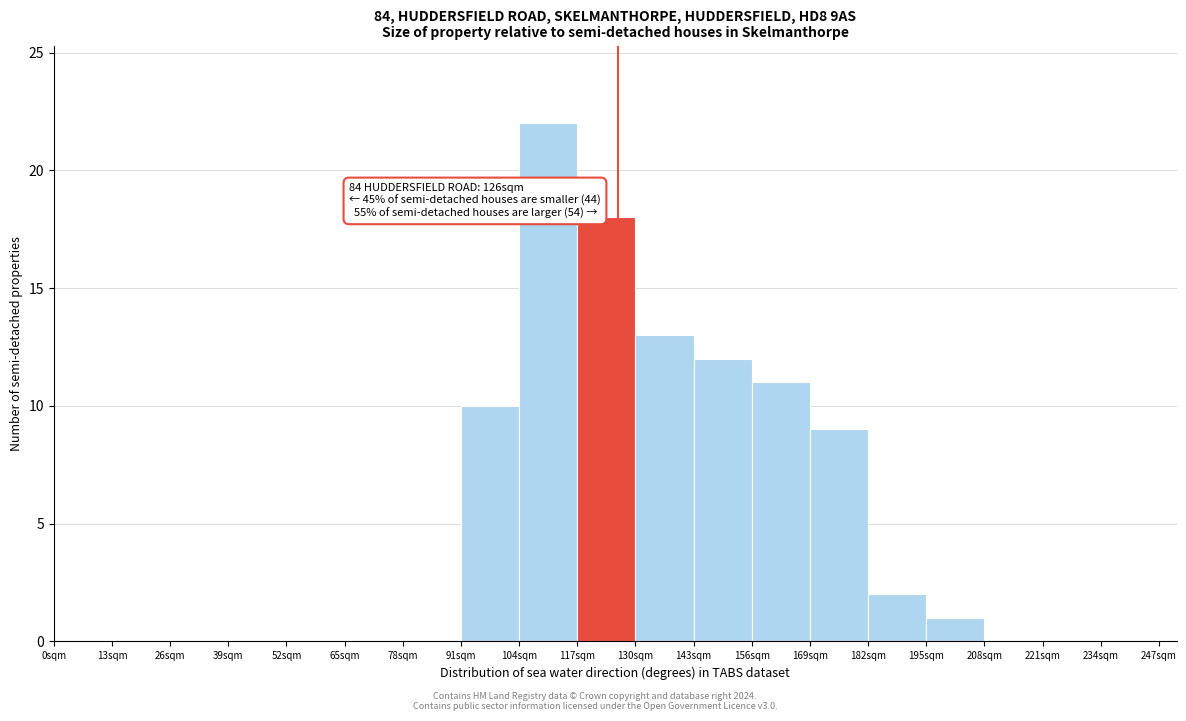

Over which range of the x-axis is the bar tallest?

104 to 117